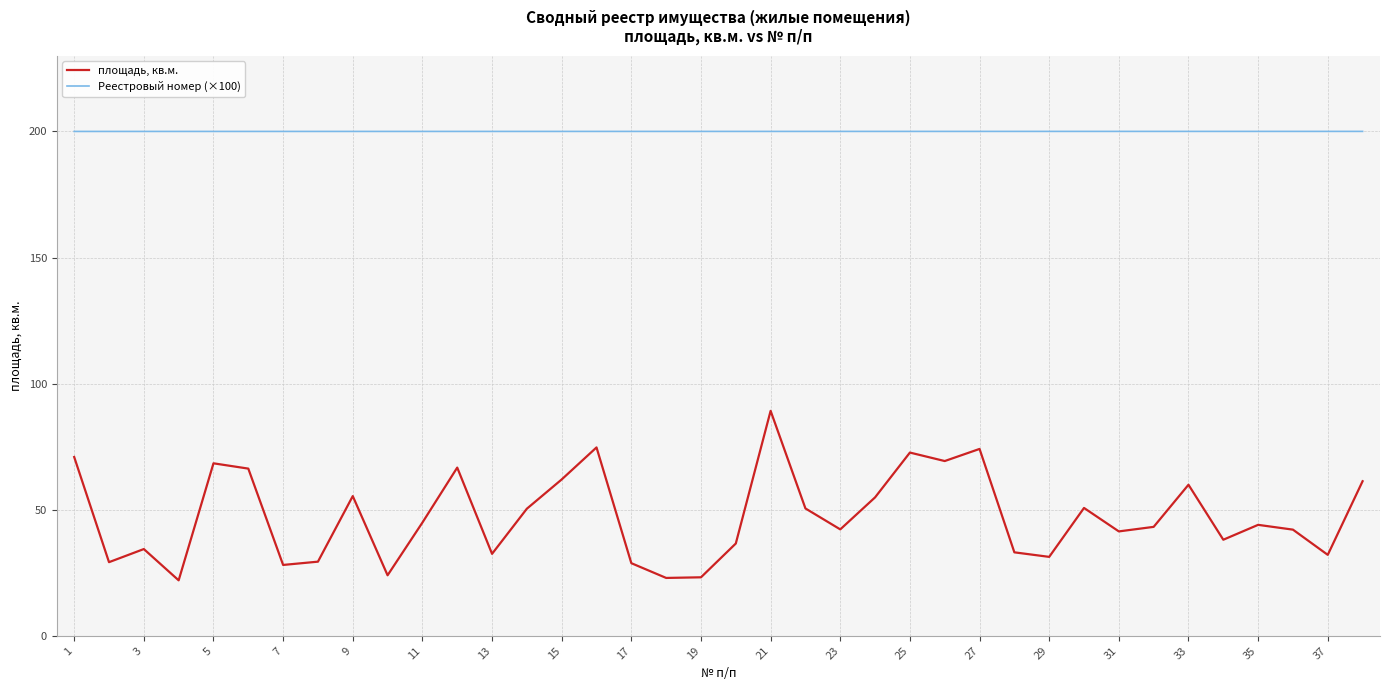

Which series has the largest range (max minus min)?

площадь, кв.м.